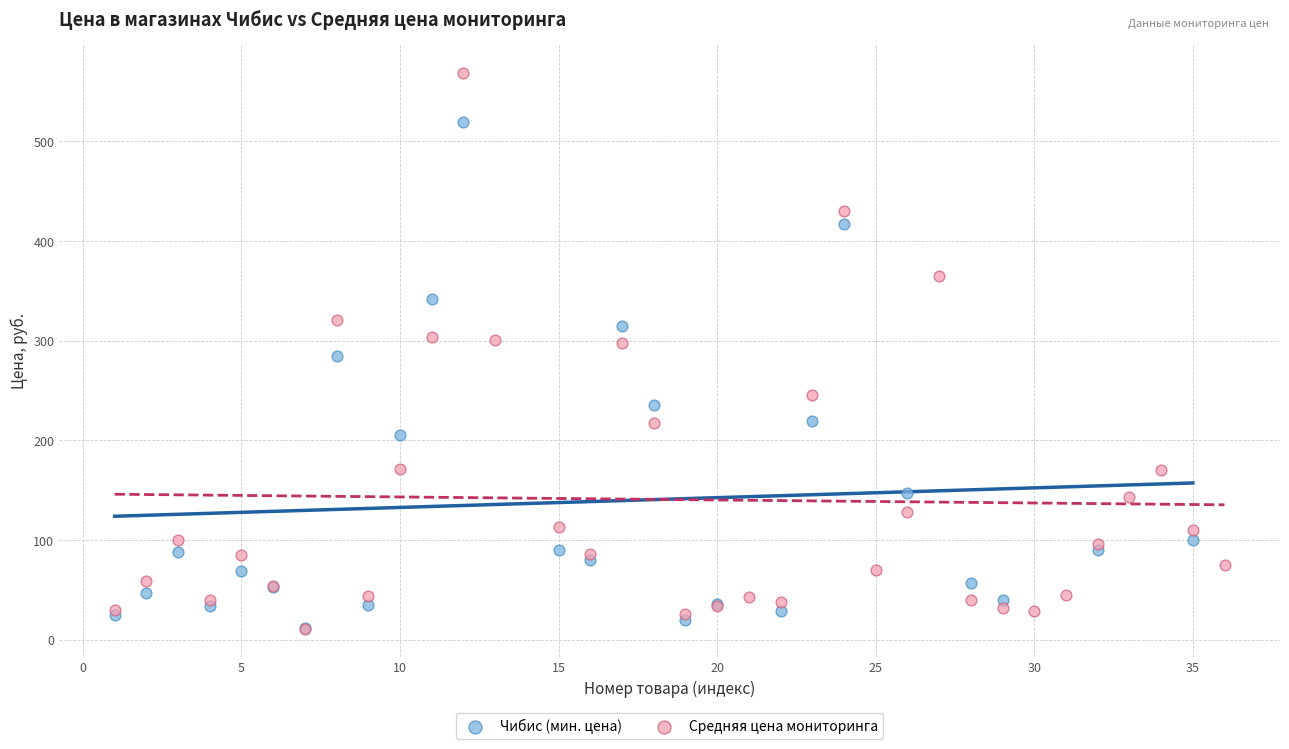

Which series reaches the maximum Y coordinate?

Средняя цена мониторинга